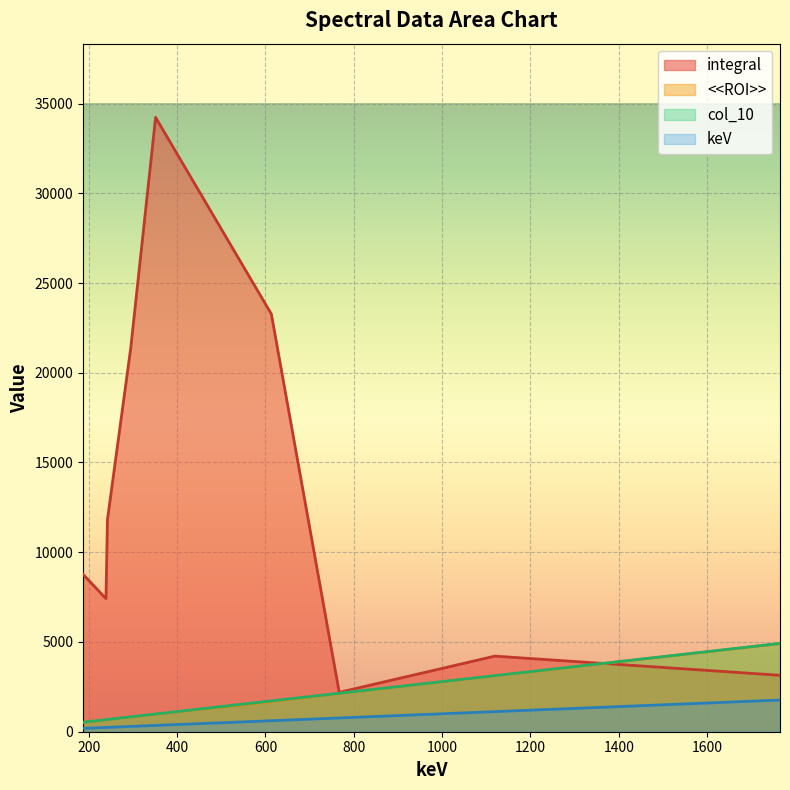

How many intersections are there between integral and col_10?

1